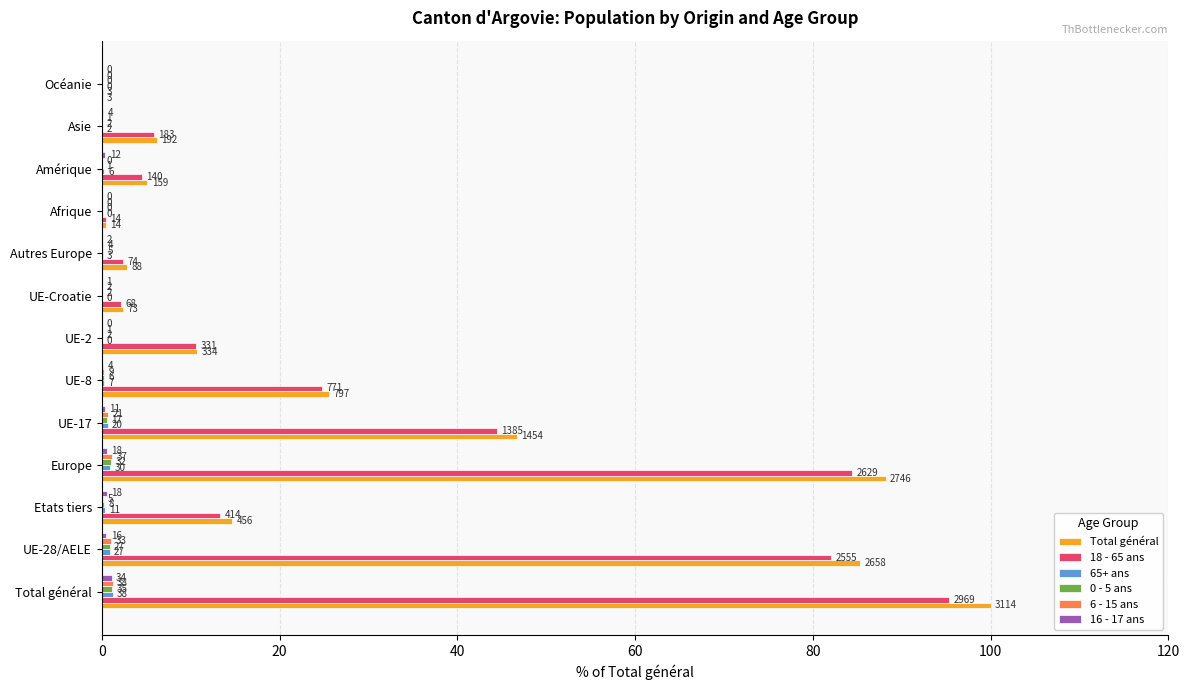

What is the difference between the second highest and second lowest values in the 65+ ans series?

1.0